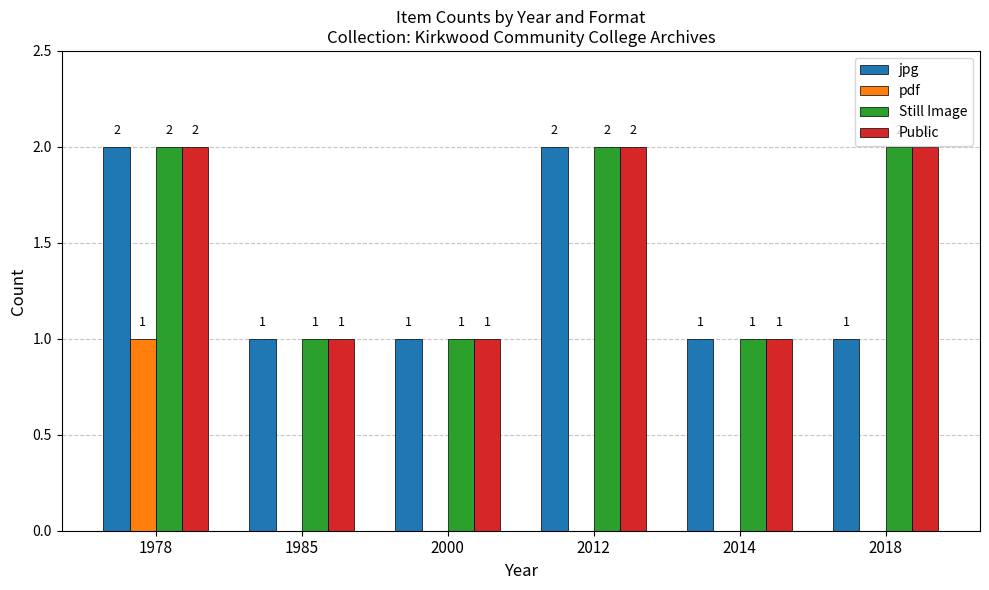

Is the value of Still Image at 2012 greater than the value of Public at 1985?

Yes